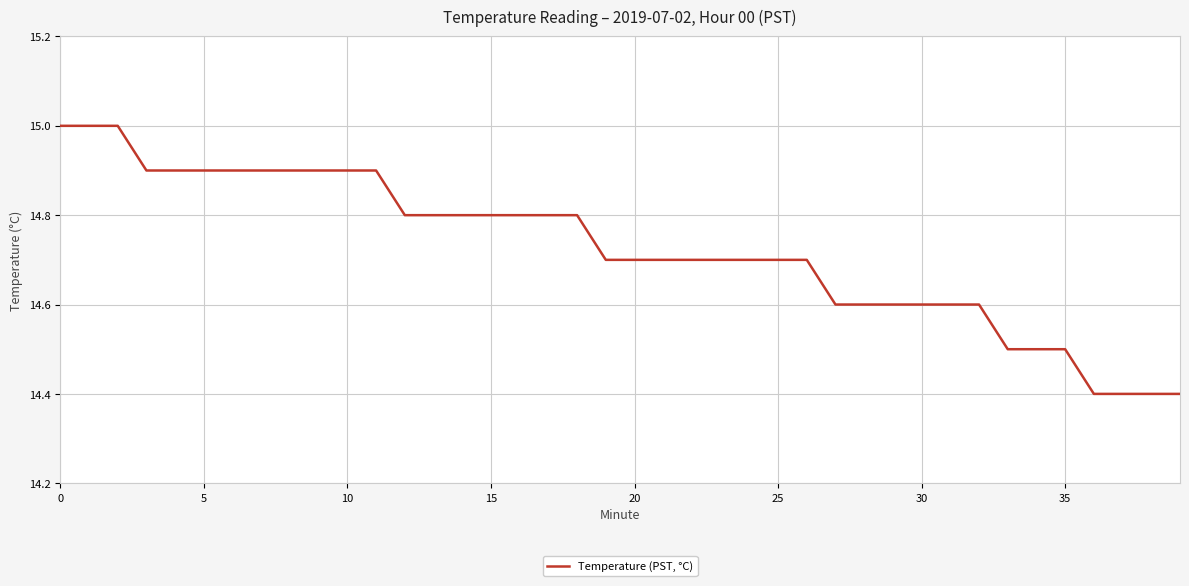

What is the difference between the maximum and minimum values?

0.6